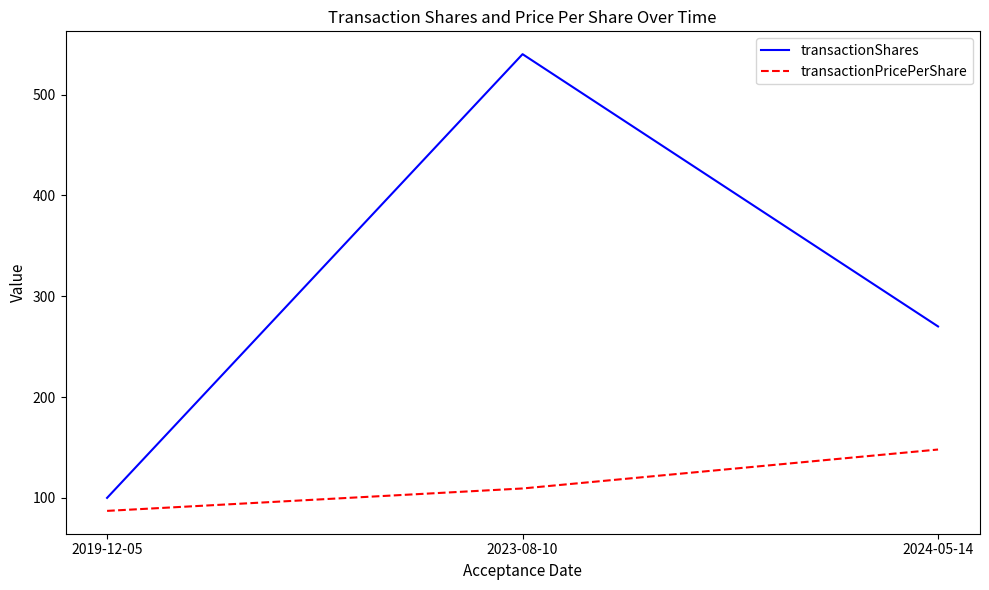

What is the average value of the transactionPricePerShare series?

114.8